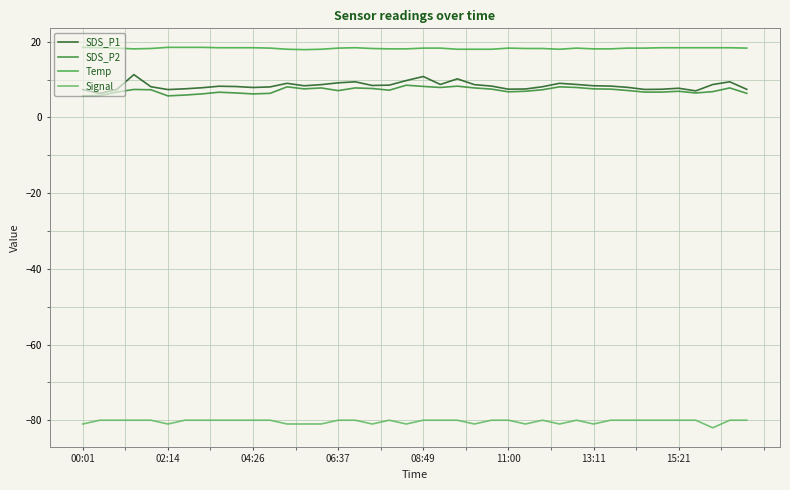

What is the difference between the maximum and second lowest values in the Signal series?

1.0